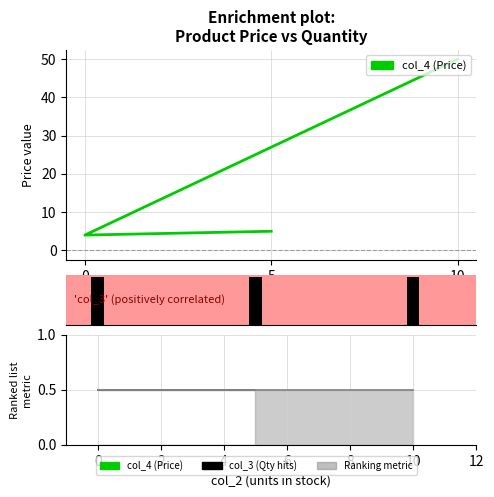

What is the spread (max minus min) of values at 0?

3.0